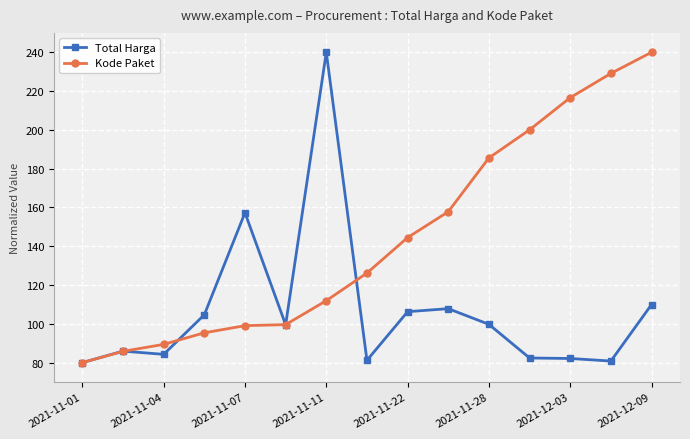

What is the highest value of the Kode Paket series?

240.0